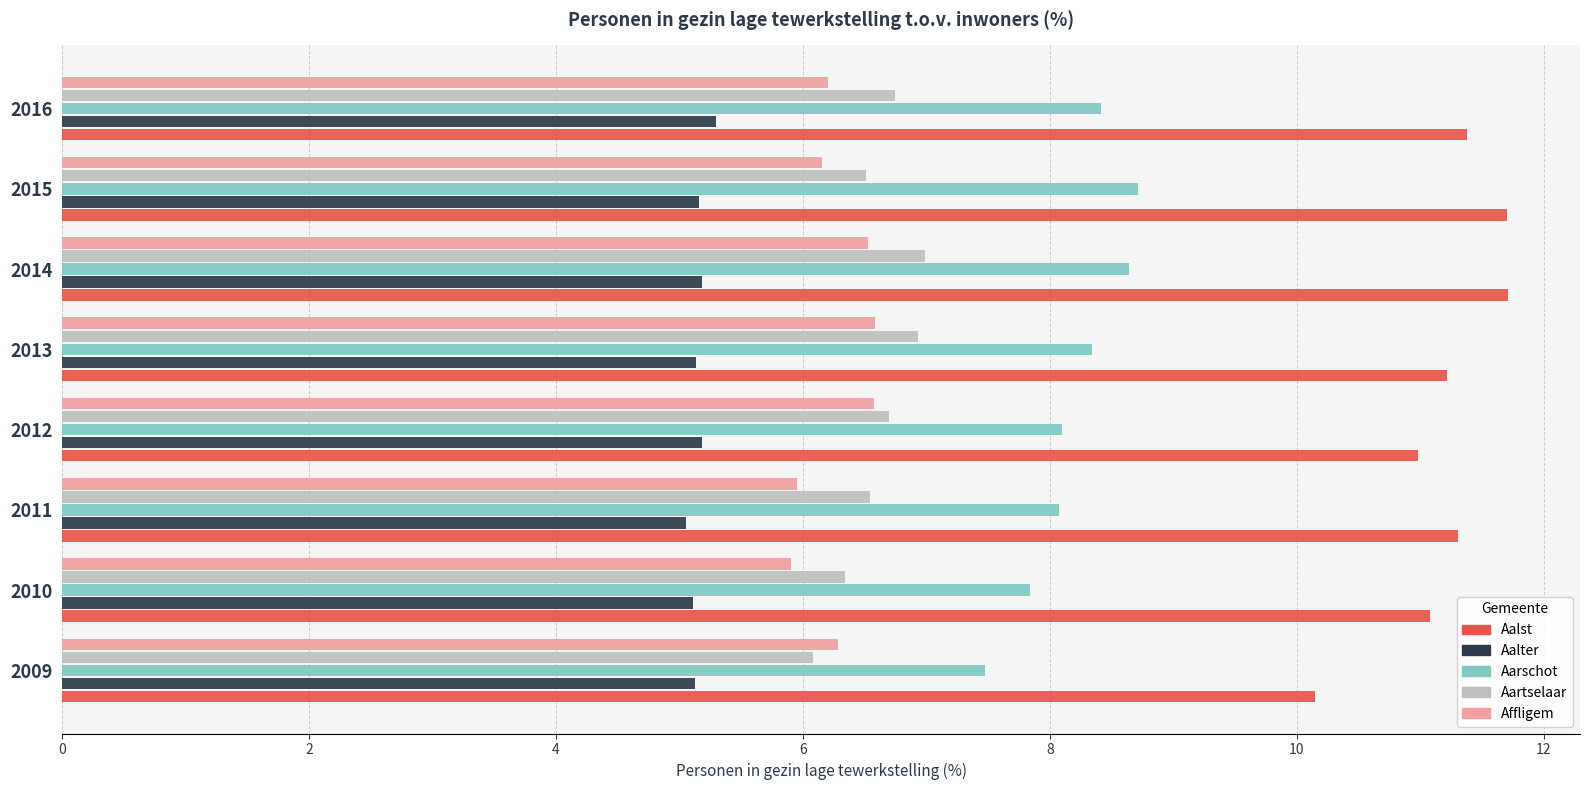

What are all the series names shown in the legend?

Aalst, Aalter, Aarschot, Aartselaar, Affligem